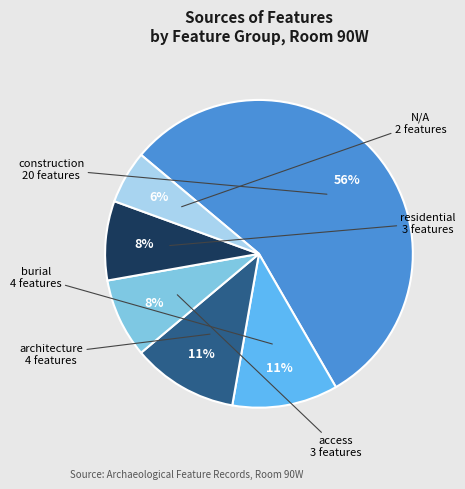

Is there any slice that represents more than half of the pie?

Yes